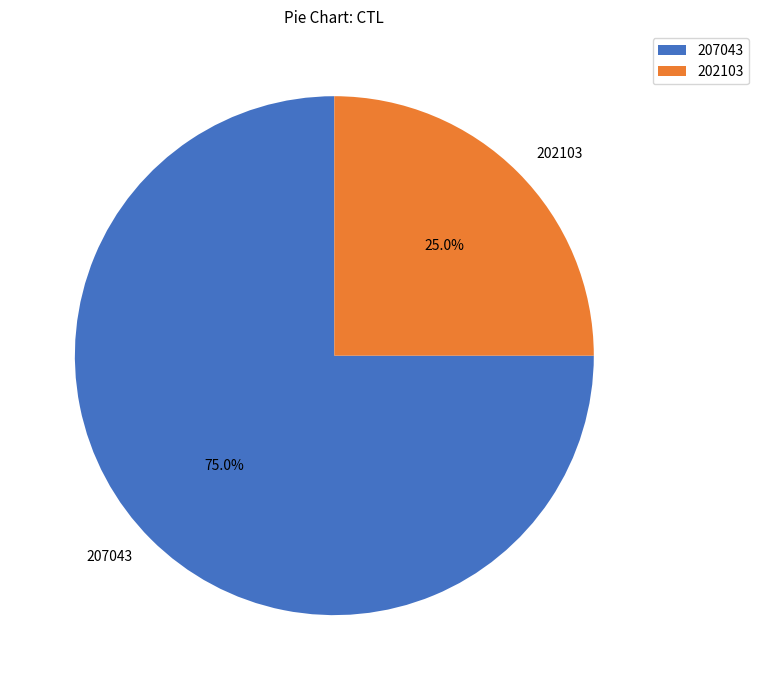

Approximately how many times larger is the value at 207043 compared to 202103?

3.0